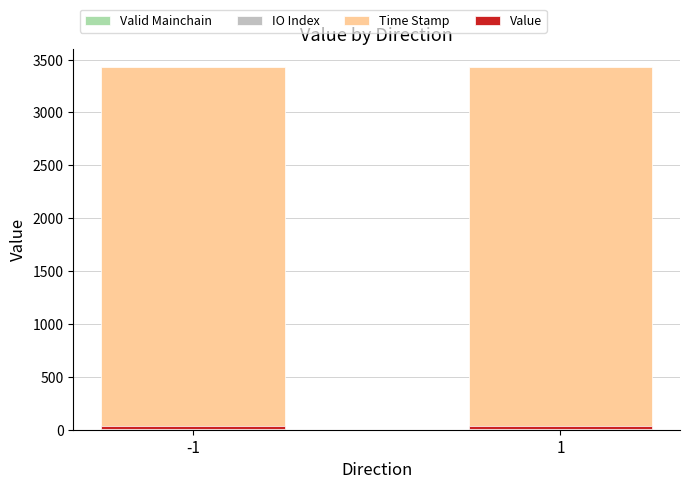

True or false: Valid Mainchain has a value of 2.0 at 1.

True